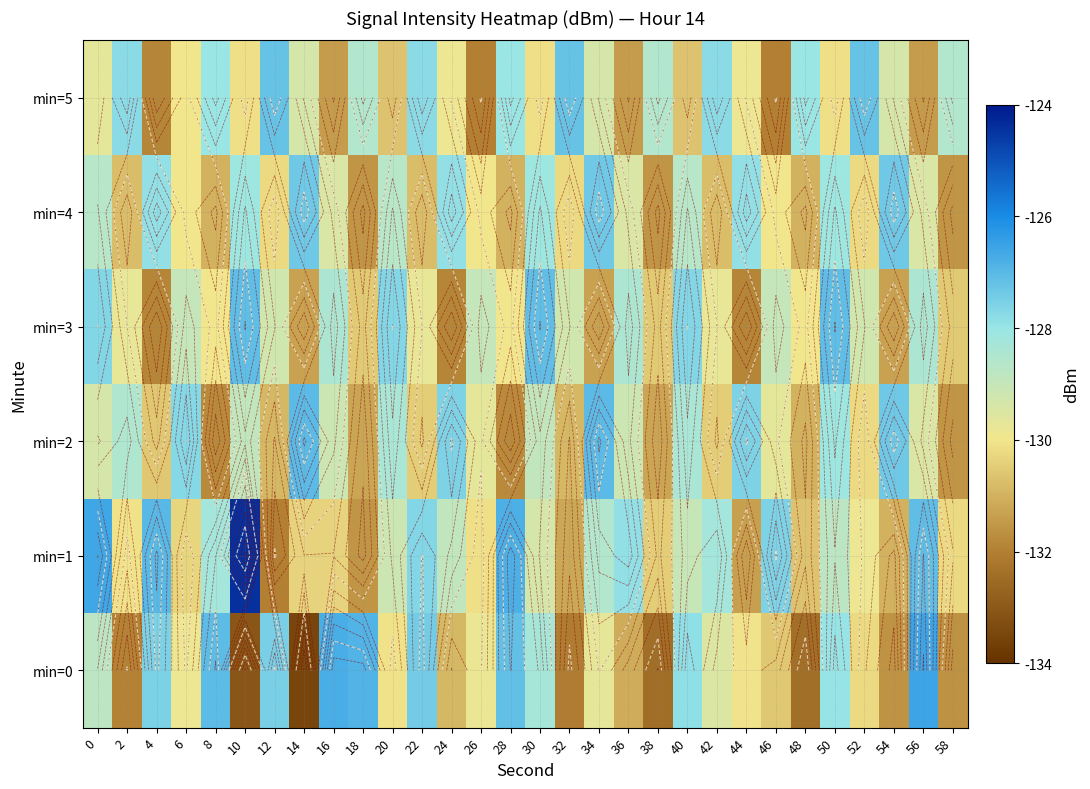

List the labels in order of min=0 value, smallest first.

14, 10, 38, 48, 32, 2, 58, 54, 36, 24, 46, 52, 20, 44, 6, 26, 34, 42, 0, 30, 50, 40, 4, 12, 22, 28, 8, 18, 16, 56